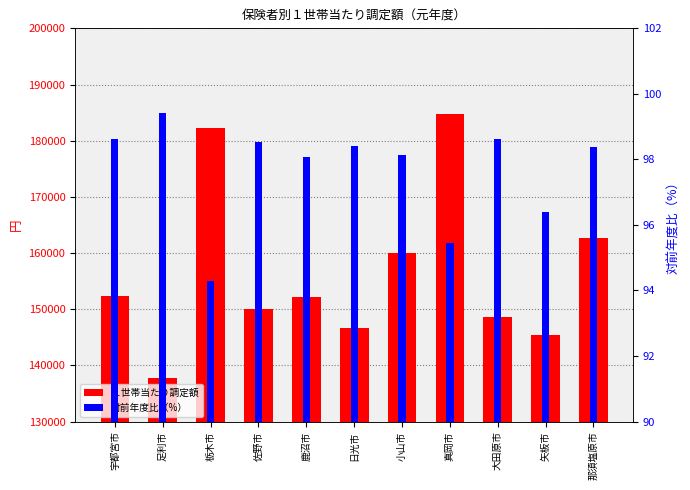

How many values in the 対前年度比（%） series are below 98?

3